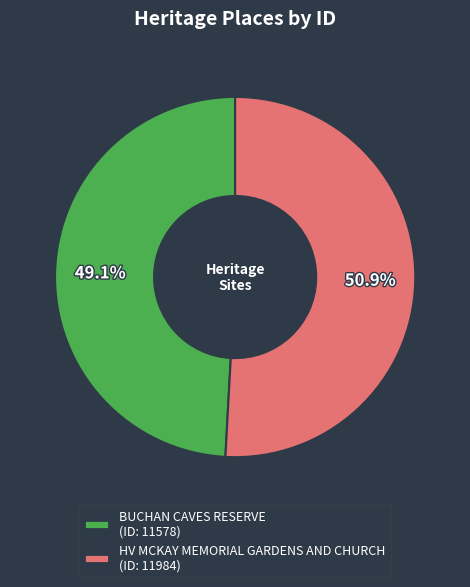

The BUCHAN CAVES RESERVE slice represents 37% of the pie. True or false?

False